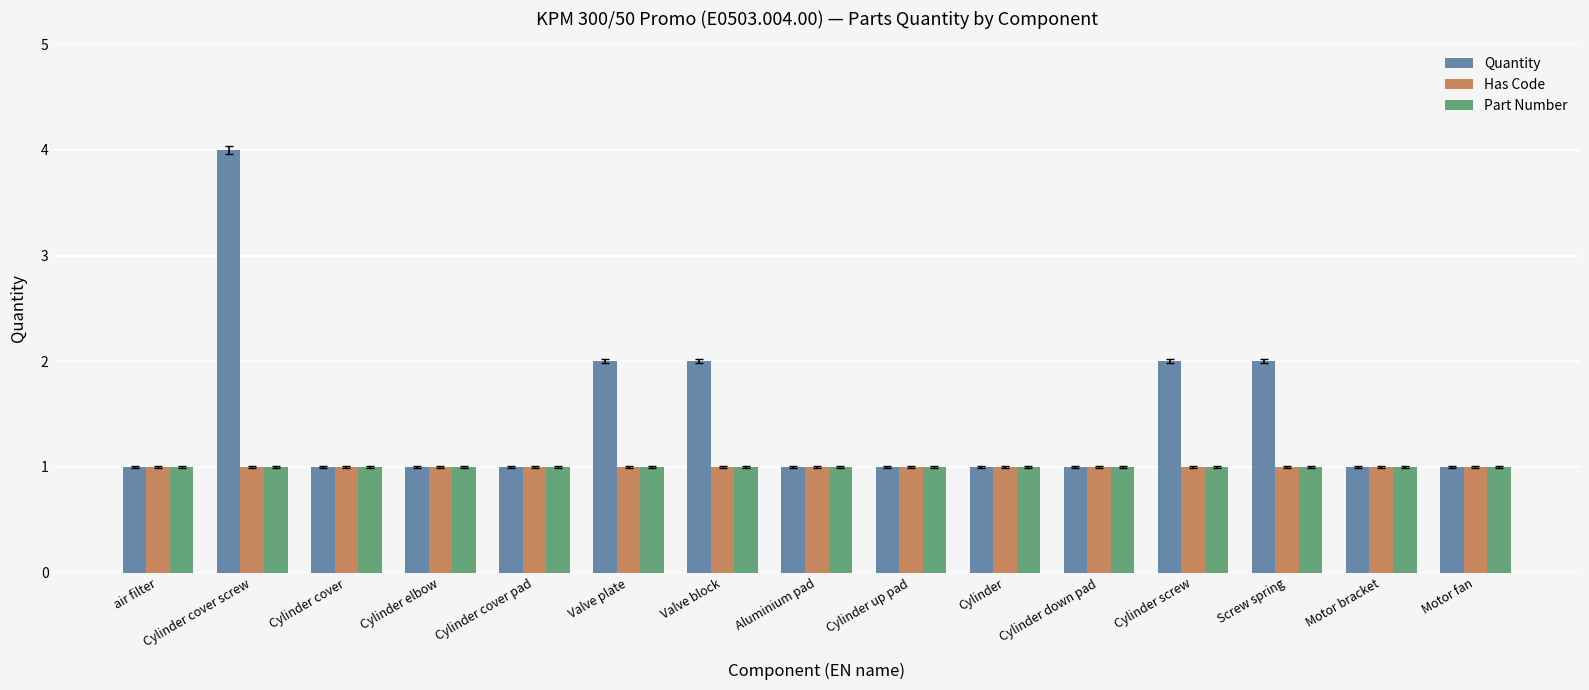

What is the difference between the maximum and minimum values in the Quantity series?

3